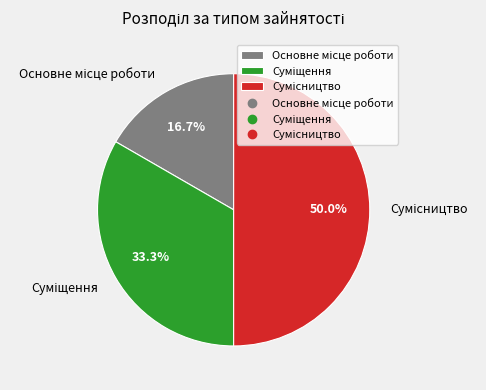

Which category has the biggest portion of the pie?

Сумісництво